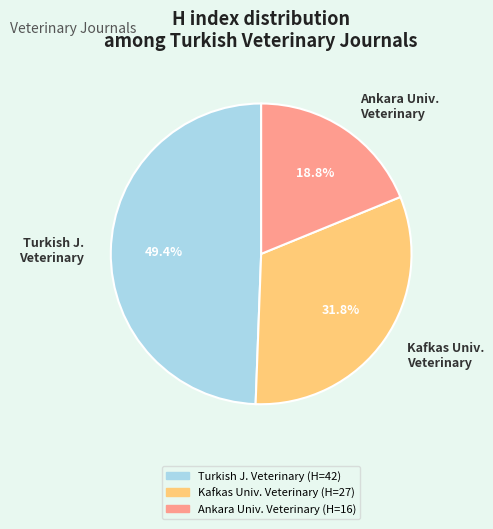

Which slice is the smallest?

Ankara Univ. Veterinary